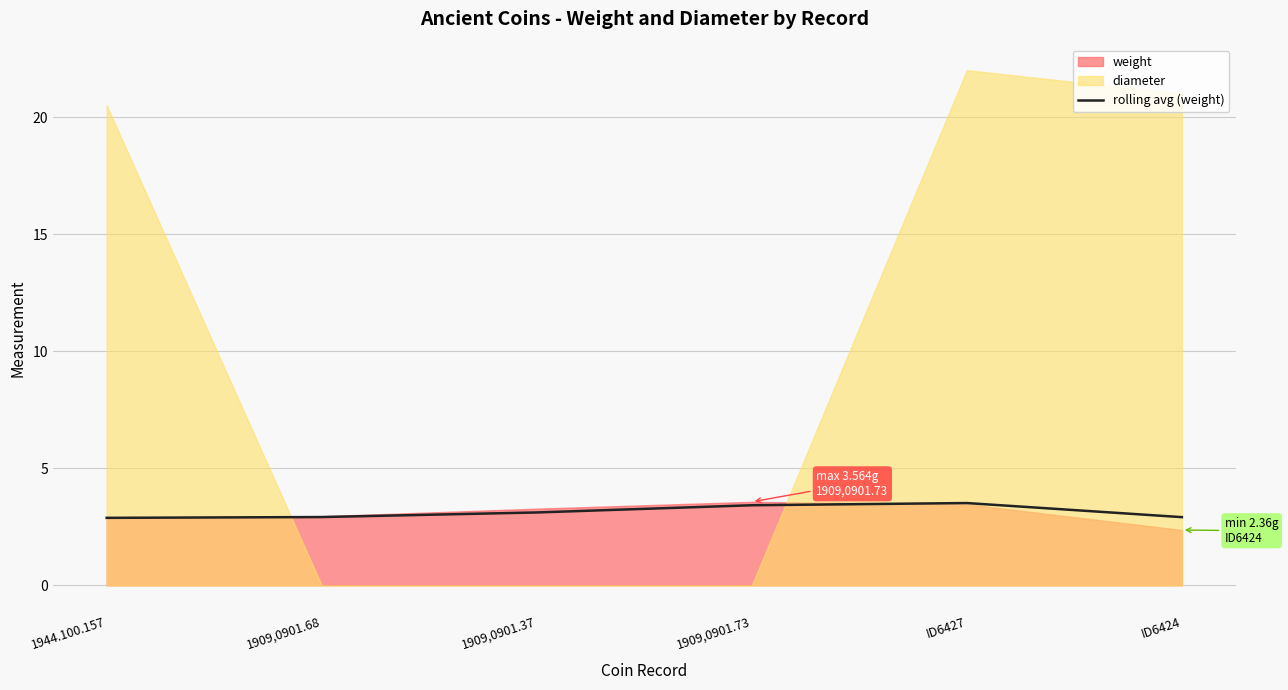

Reading right to left, list all the values displayed in this chart.

ID6424=2.9	ID6427=3.5	1909,0901.73=3.4	1909,0901.37=3.1	1909,0901.68=2.9	1944.100.157=2.9